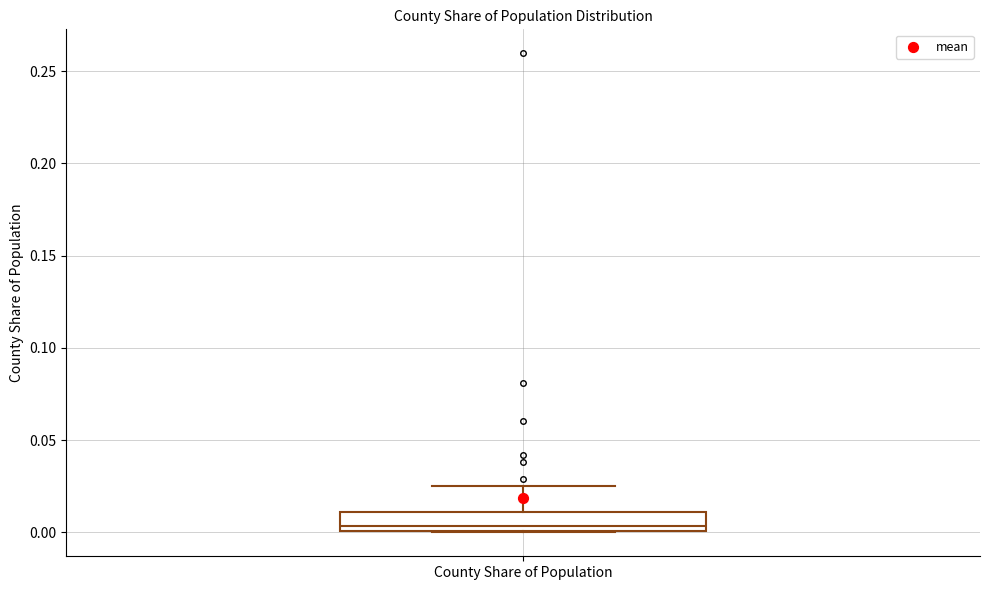

Read this box plot against the y-axis: the position of the median line, the range covered by the box, and the ends of both whiskers. The values are not printed on the chart, so give them approximately, as read against the axis.

median 0.005, box 0.000 to 0.010, whiskers 0.000 to 0.025